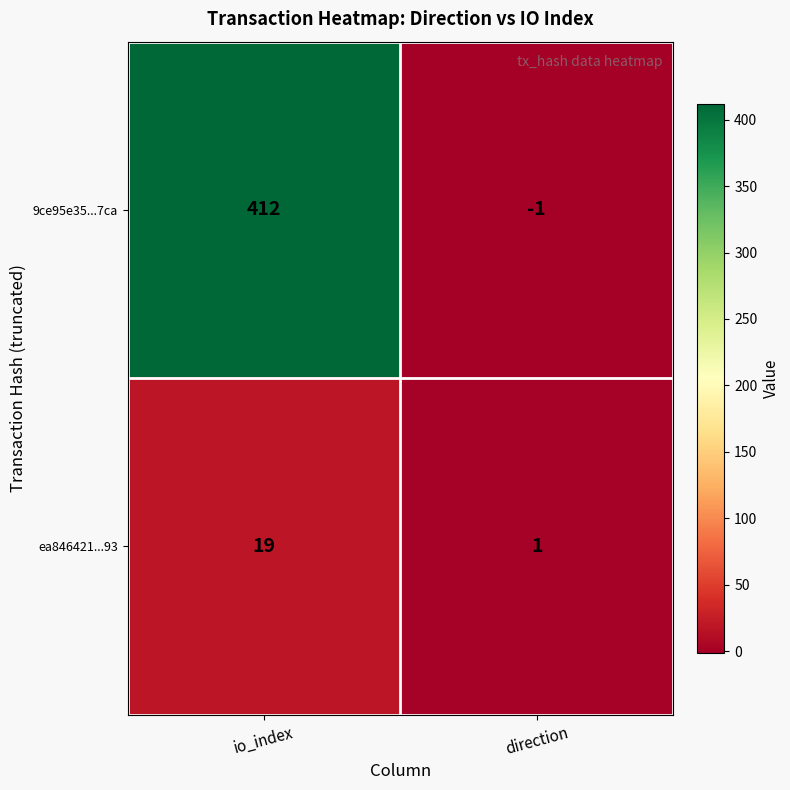

Which category has the lowest value across all series?

direction